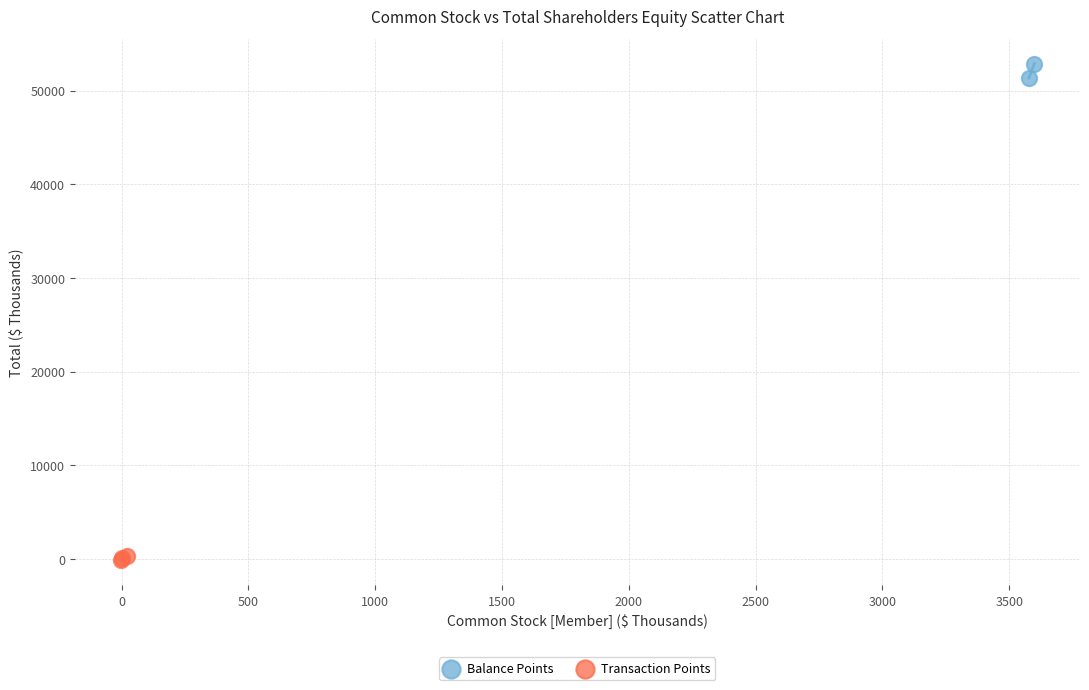

Which series has the largest Y range (max minus min)?

Balance Points